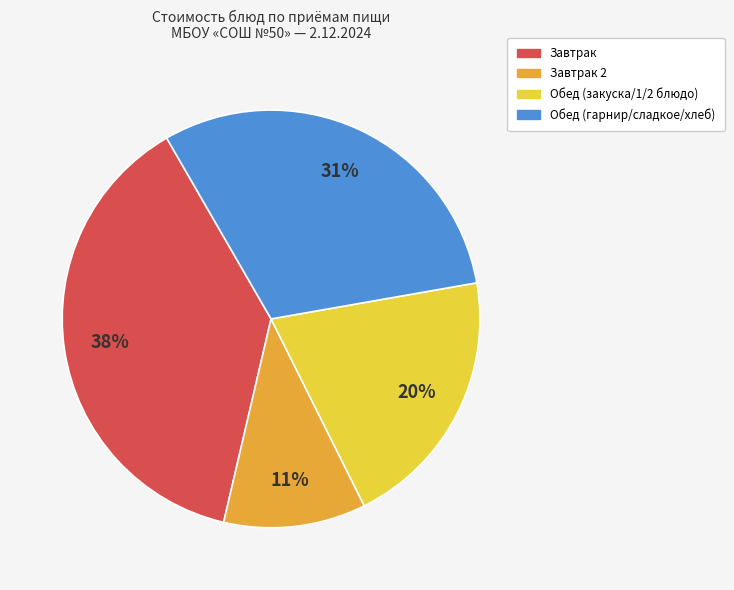

Count the number of slices in the pie.

4